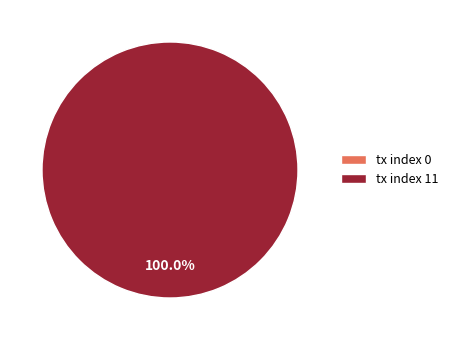

Between tx index 0 and tx index 11, which is larger?

tx index 11